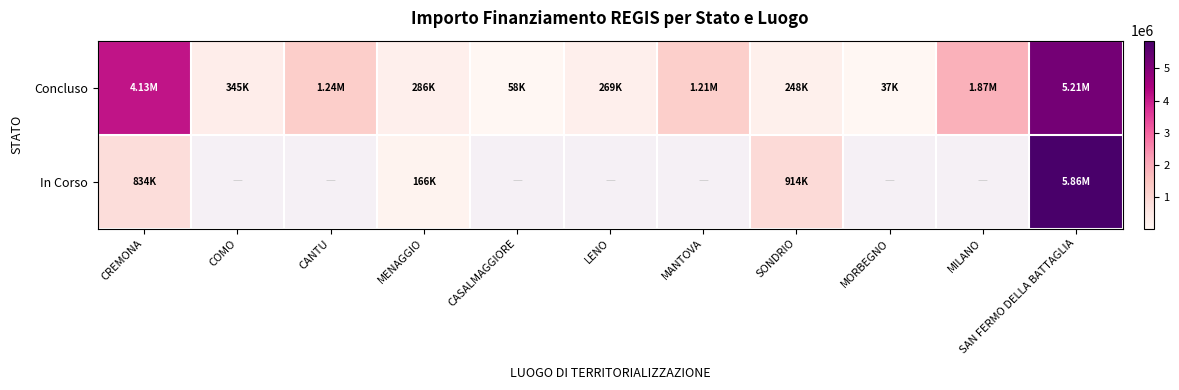

Between CANTU and SAN FERMO DELLA BATTAGLIA, which series saw the biggest shift?

Concluso